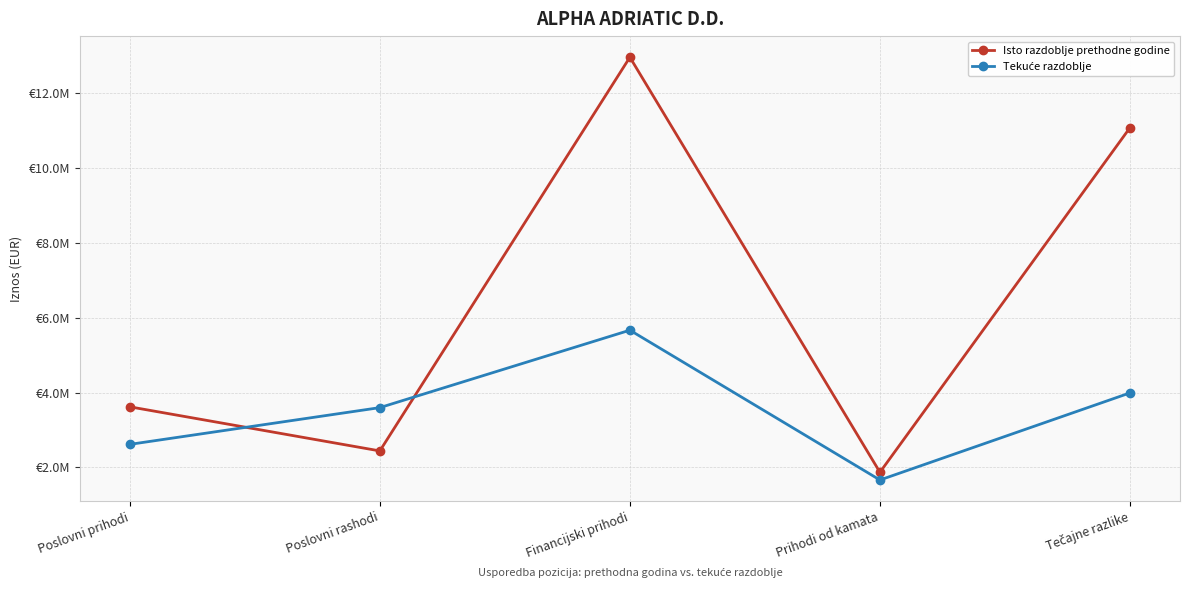

The Isto razdoblje prethodne godine series shows 581730 at Prihodi od kamata. True or false?

False